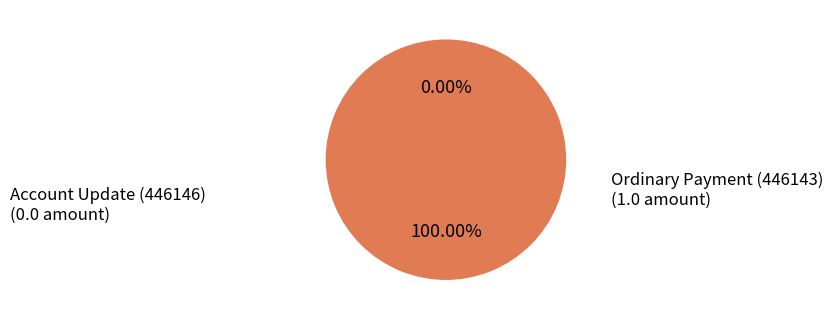

Count the number of slices in the pie.

2